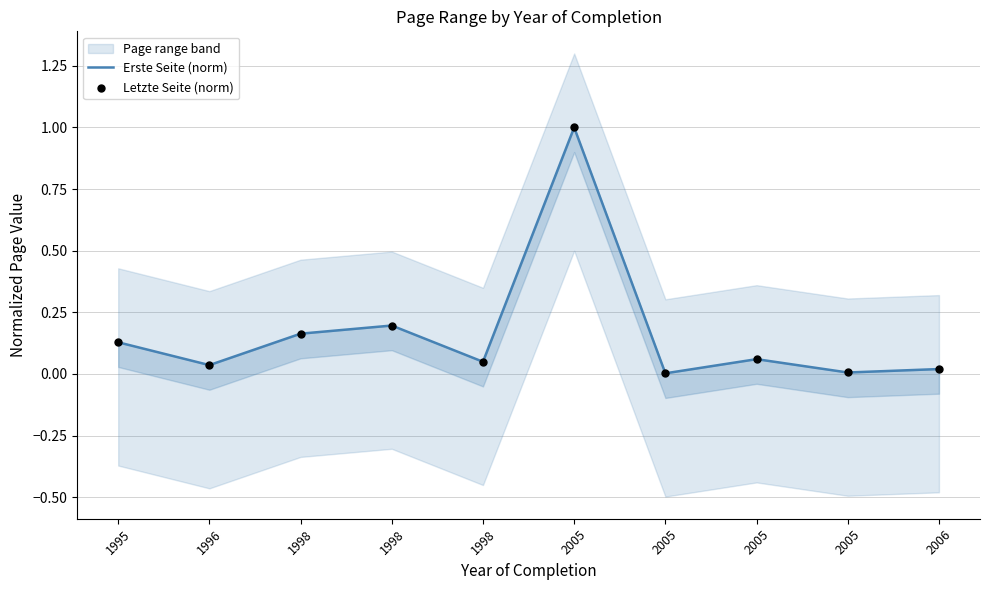

At which category is the sum across all series the highest?

2005